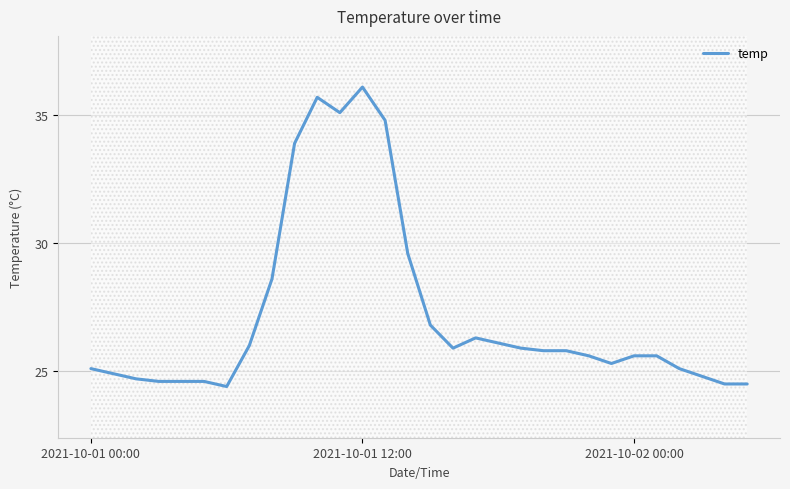

What is the value of the 10th point from the left?

33.9